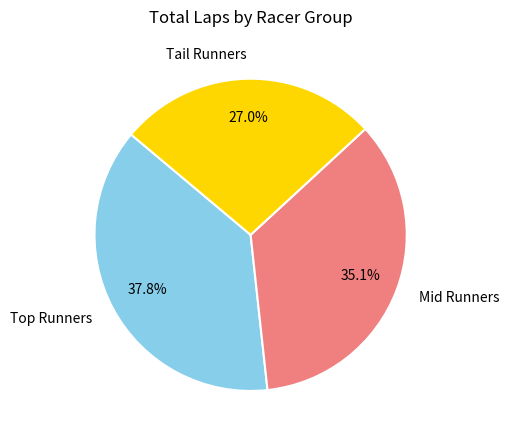

Which category has the biggest portion of the pie?

Top Runners